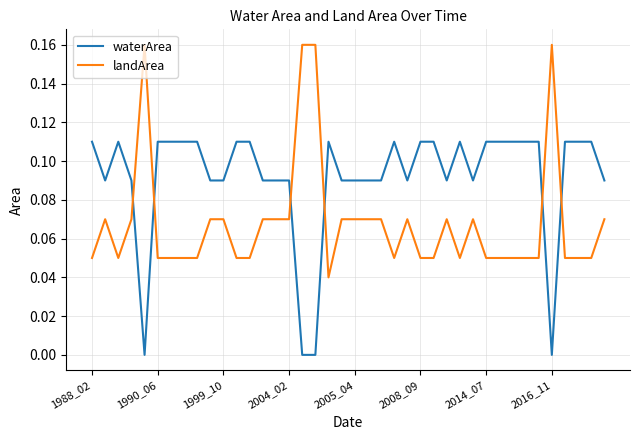

Which series has the largest total across all categories?

waterArea